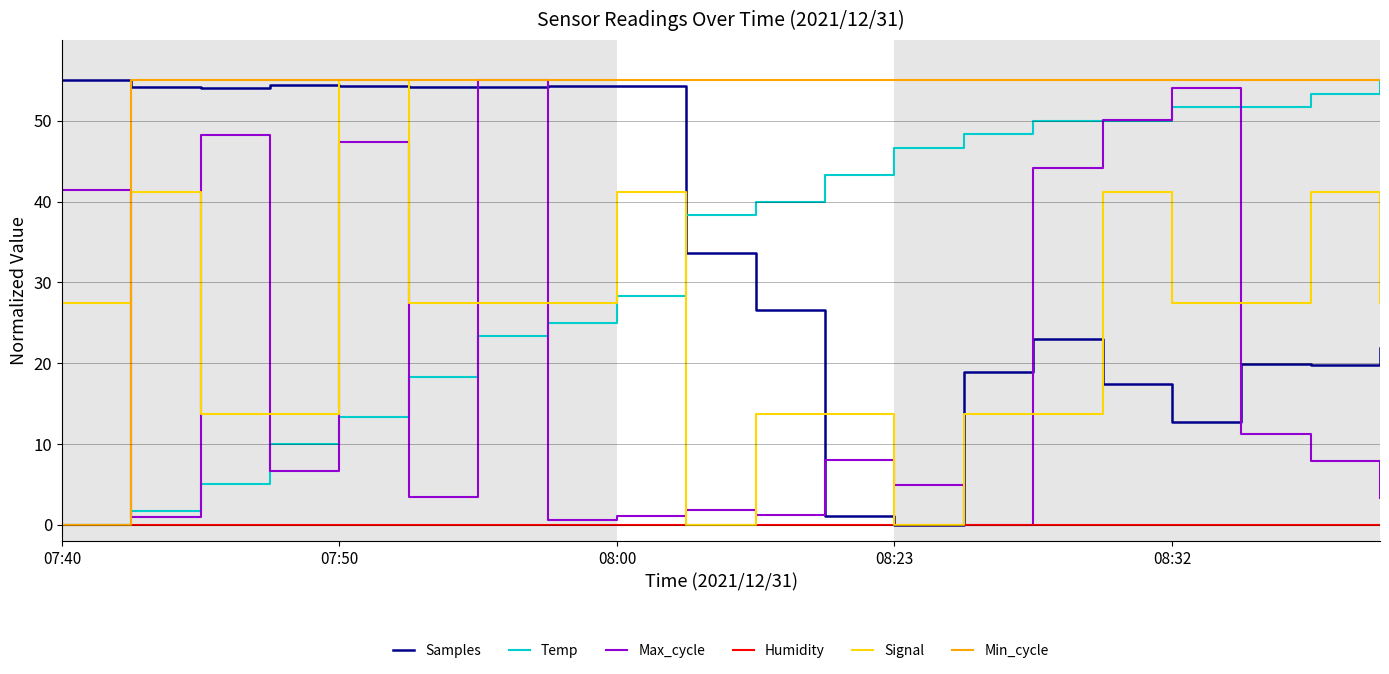

What is the maximum value for Signal?

55.0